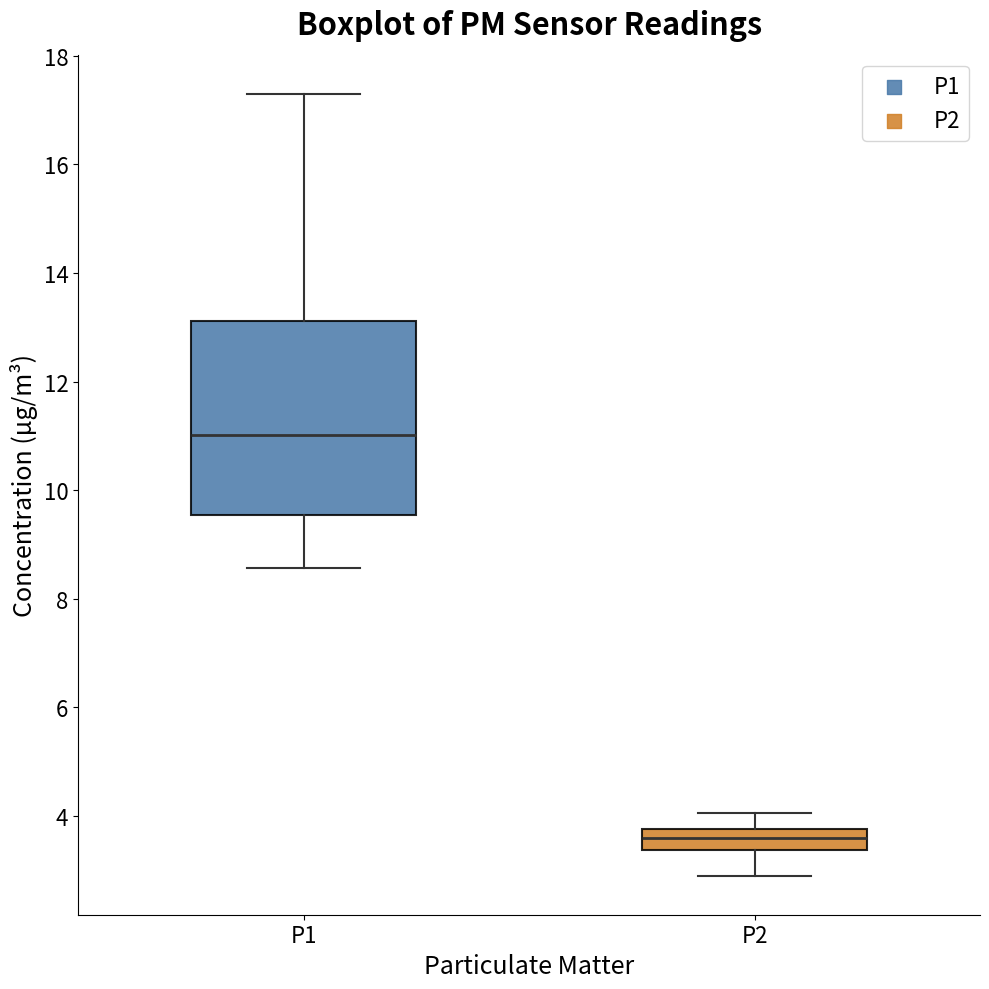

Reading left to right, read every box against the y-axis: the position of its median line, the range the box covers, and the ends of its whiskers. The values are not printed on the chart, so give them approximately, as read against the axis.

P1: median 11.0, box 9.6 to 13.2, whiskers 8.6 to 17.4
P2: median 3.6, box 3.4 to 3.8, whiskers 3.0 to 4.0